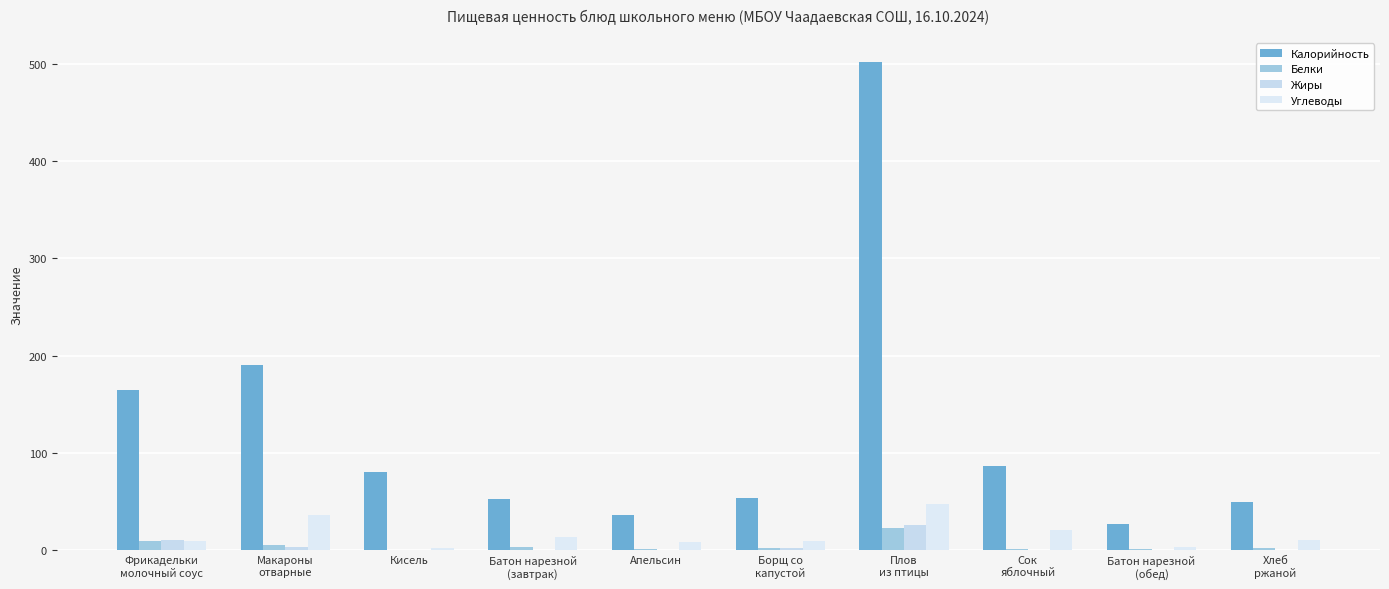

What is the difference between the second highest and minimum values in the Углеводы series?

34.5